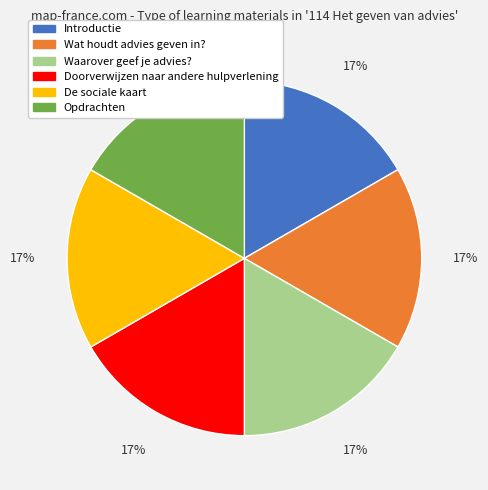

Is it true that Waarover geef je advies? is 28% of the pie?

False